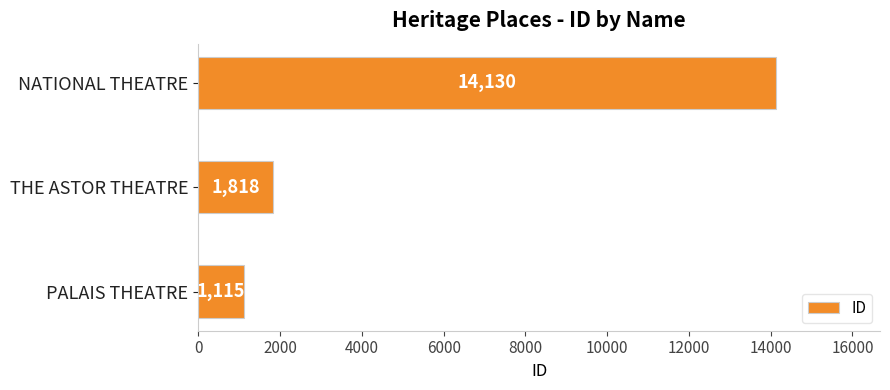

What is the change in value from PALAIS THEATRE to NATIONAL THEATRE?

+13015